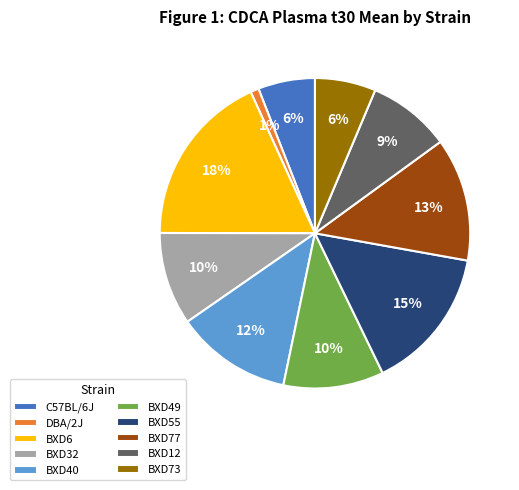

Which has a higher value, DBA/2J or BXD55?

BXD55